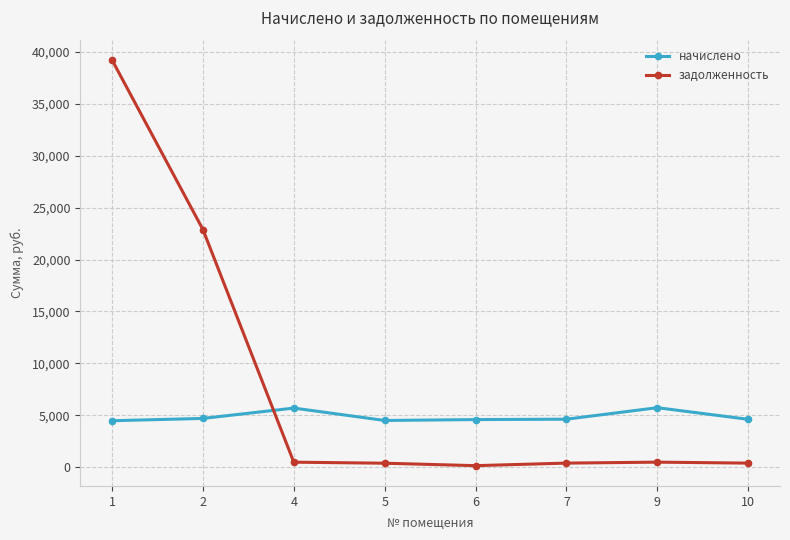

Is this an area chart (filled region under the line)?

No